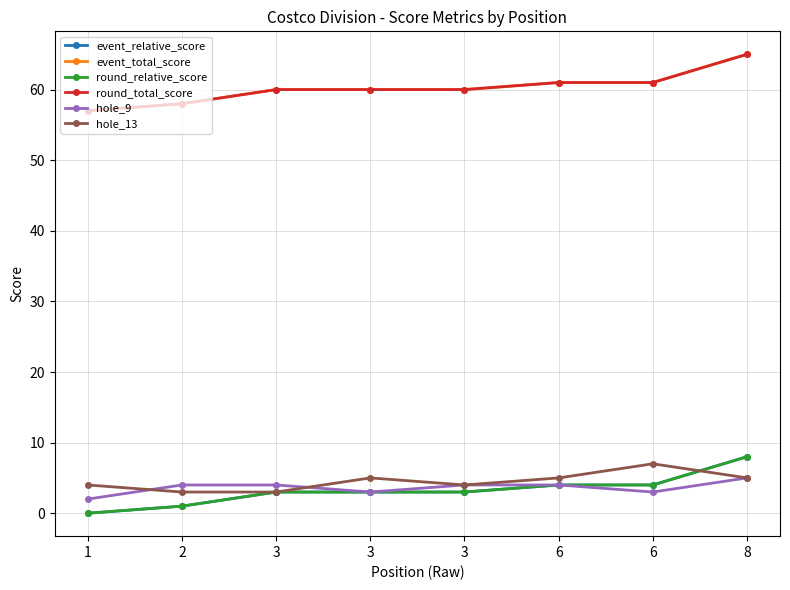

Does the chart have visible grid lines?

Yes